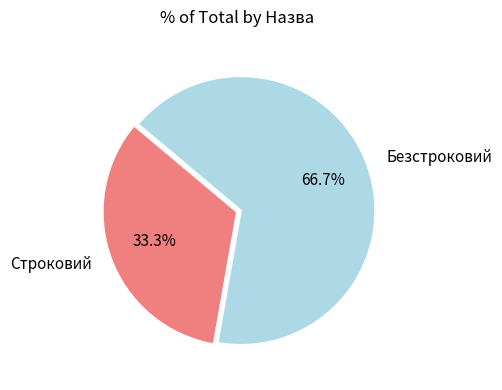

True or false: Безстроковий accounts for 76% of the total.

False